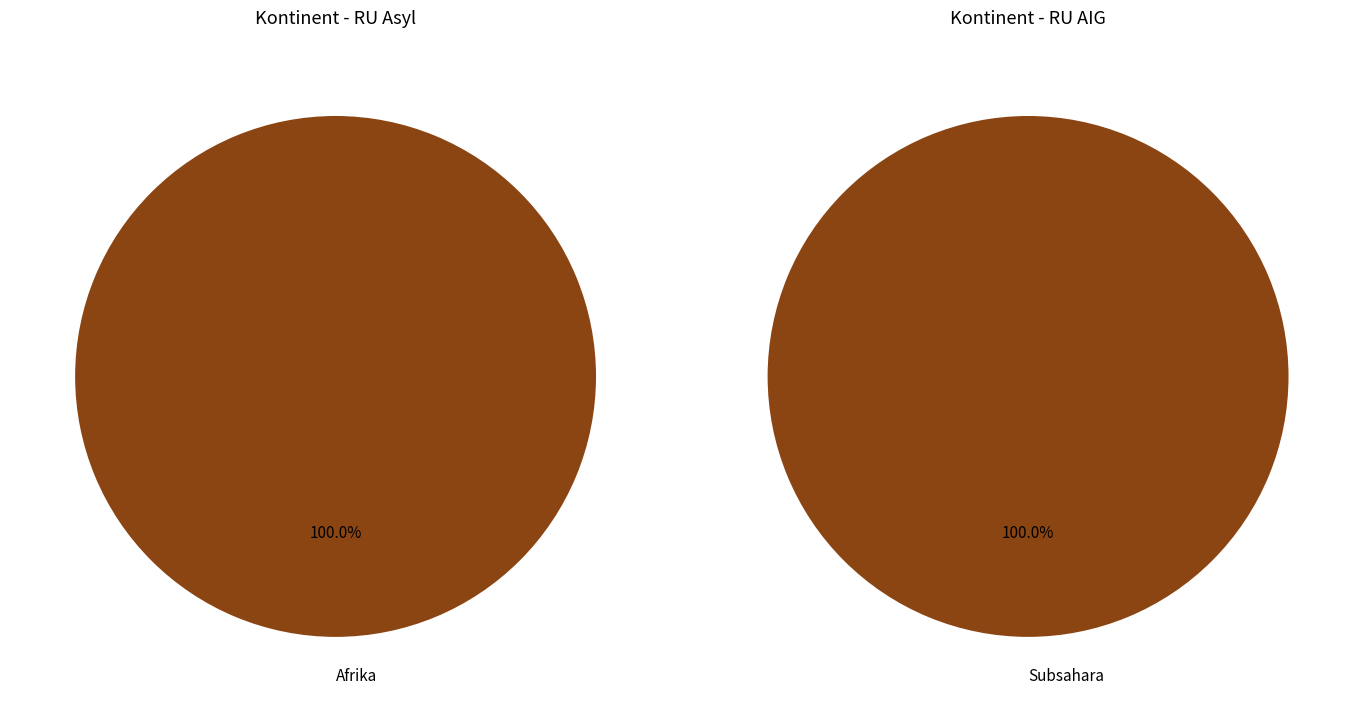

How much of the chart is everything except Ozeanien?

100.0%